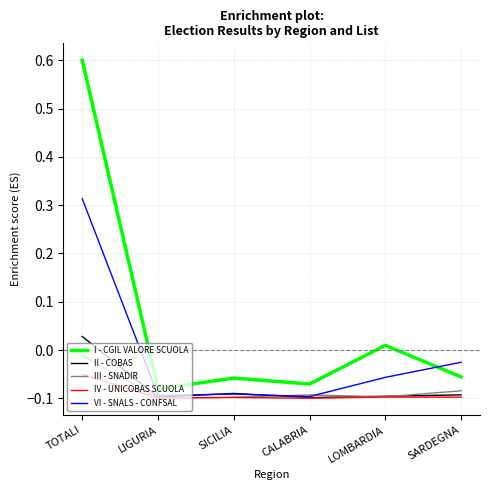

At which label does II - COBAS reach its peak?

TOTALI